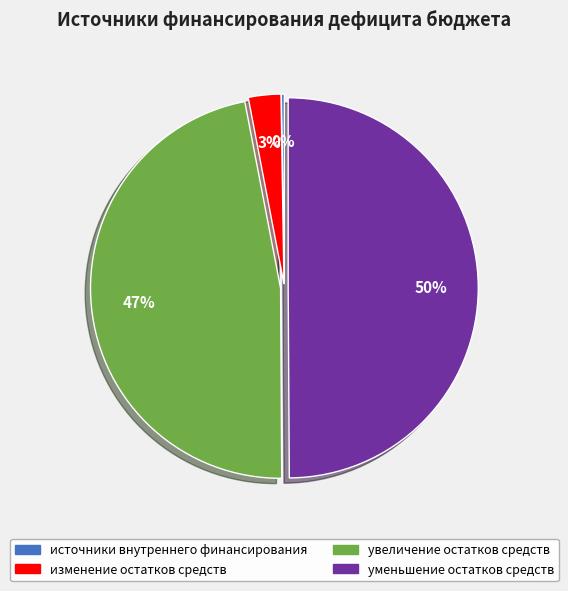

To the nearest percent, what percentage of the pie is уменьшение остатков средств?

50%